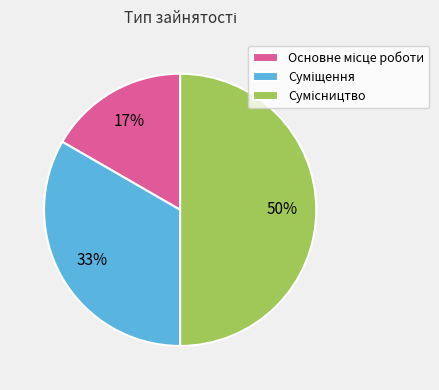

To the nearest percent, what is the average slice percentage?

33%